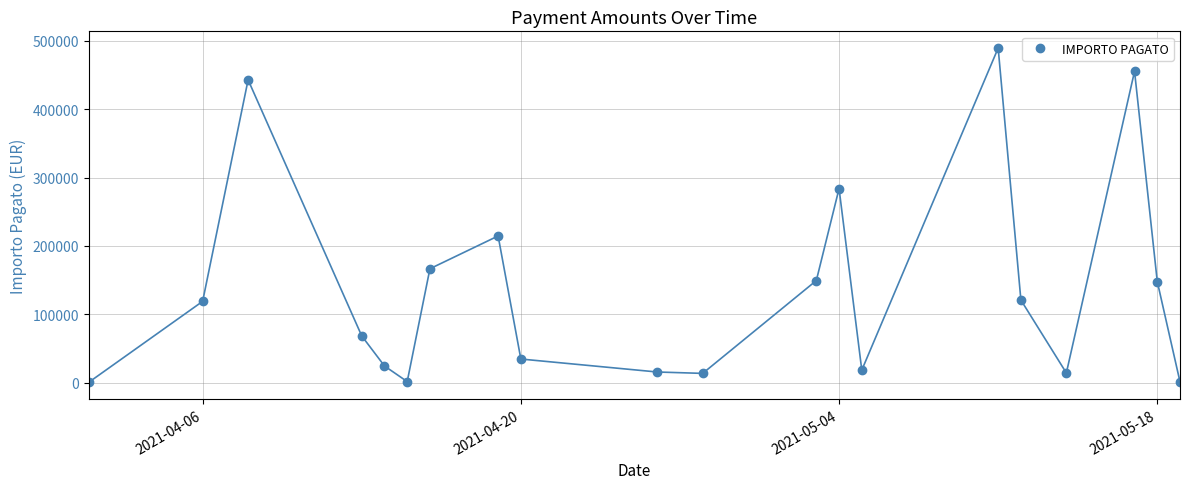

What is the sum of all values?

2783189.9